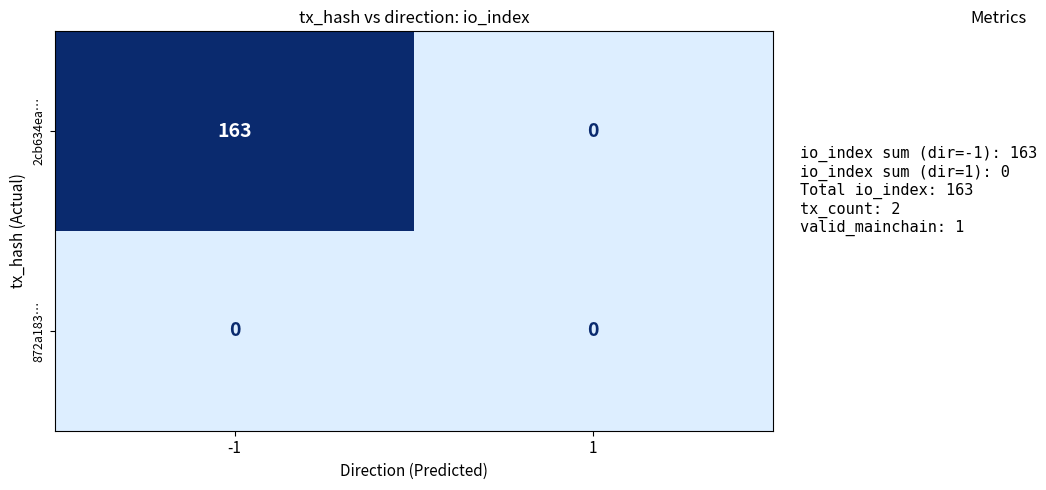

List the series in order of their overall mean, highest first.

2cb634ea…, 872a183…